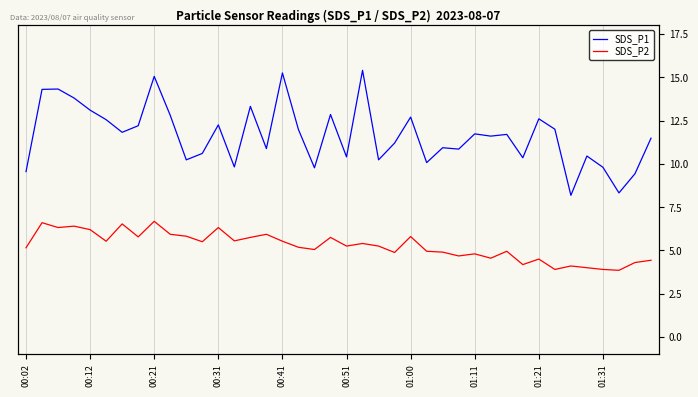

Is it true that SDS_P1 equals 10.9 at 26?

True